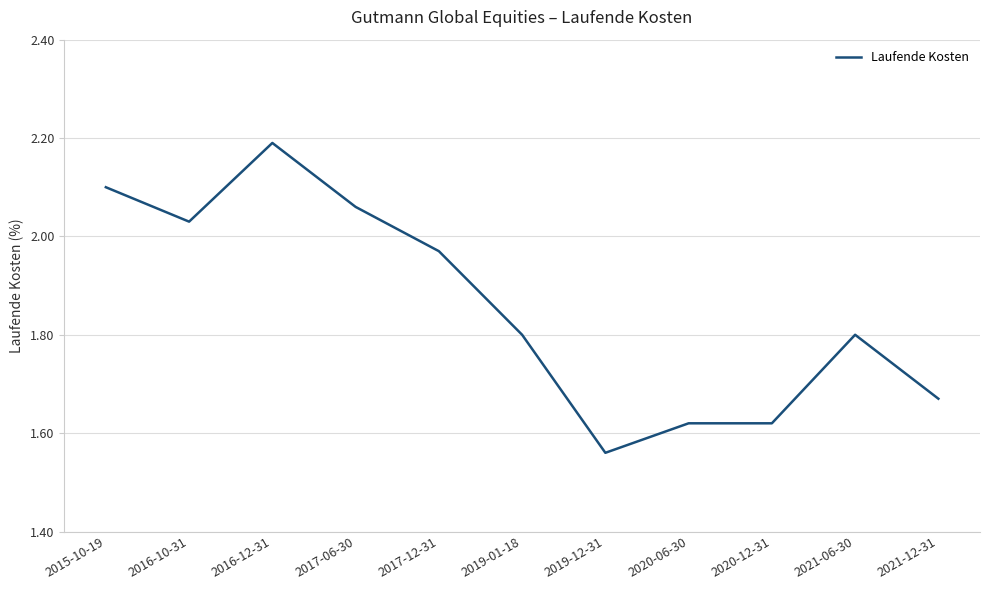

At which label is the value closest to 1?

2019-12-31